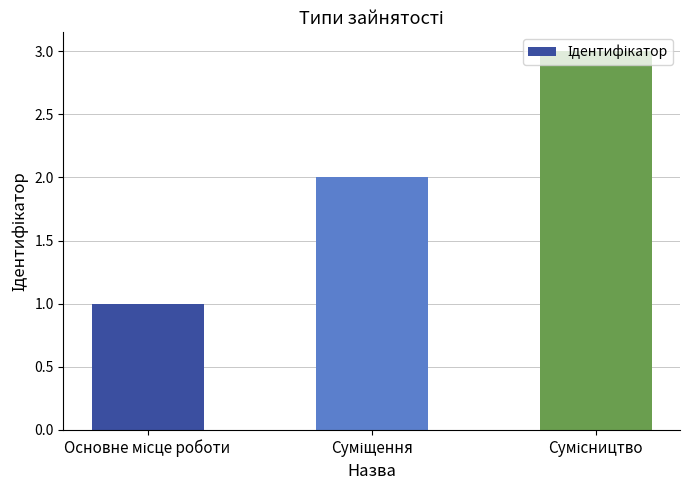

What is the greatest value displayed?

3